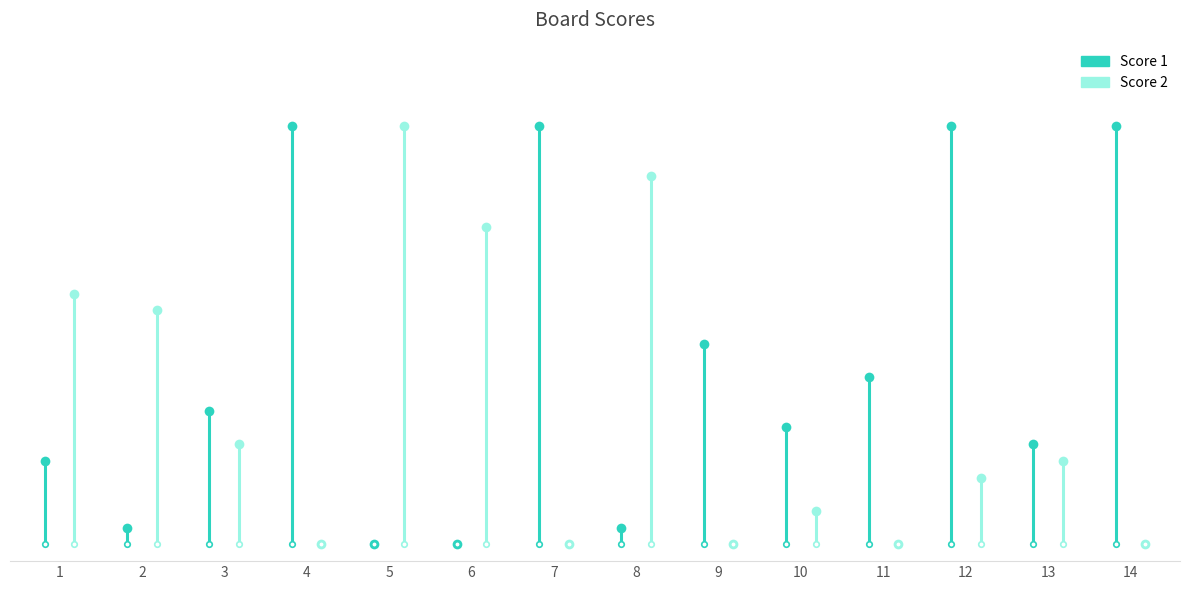

Between 9 and 7, which is larger?

7